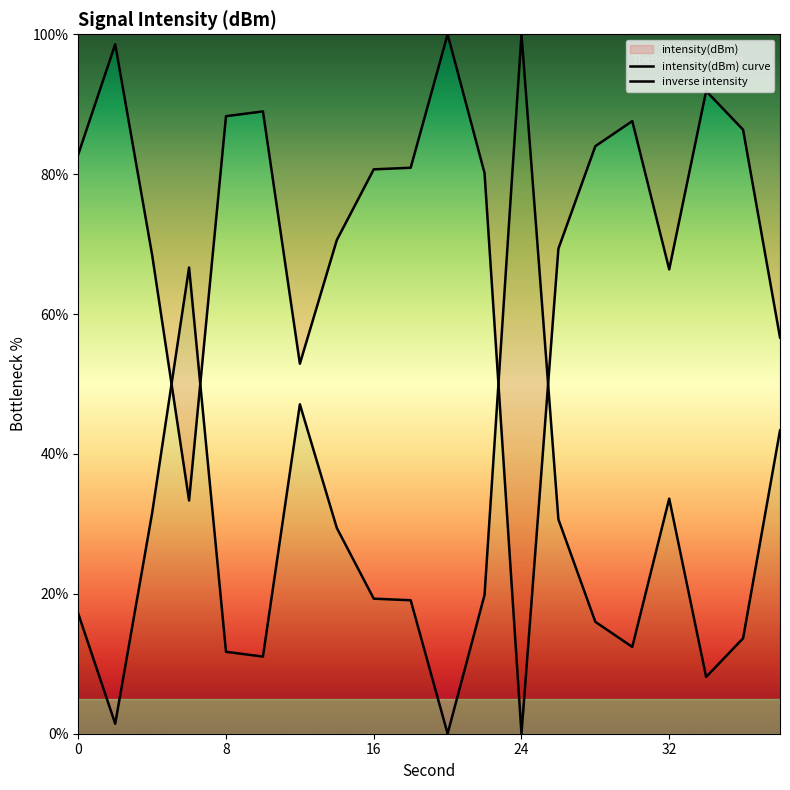

Is the value of inverse intensity at 16 greater than the value of intensity(dBm) curve at 15?

No